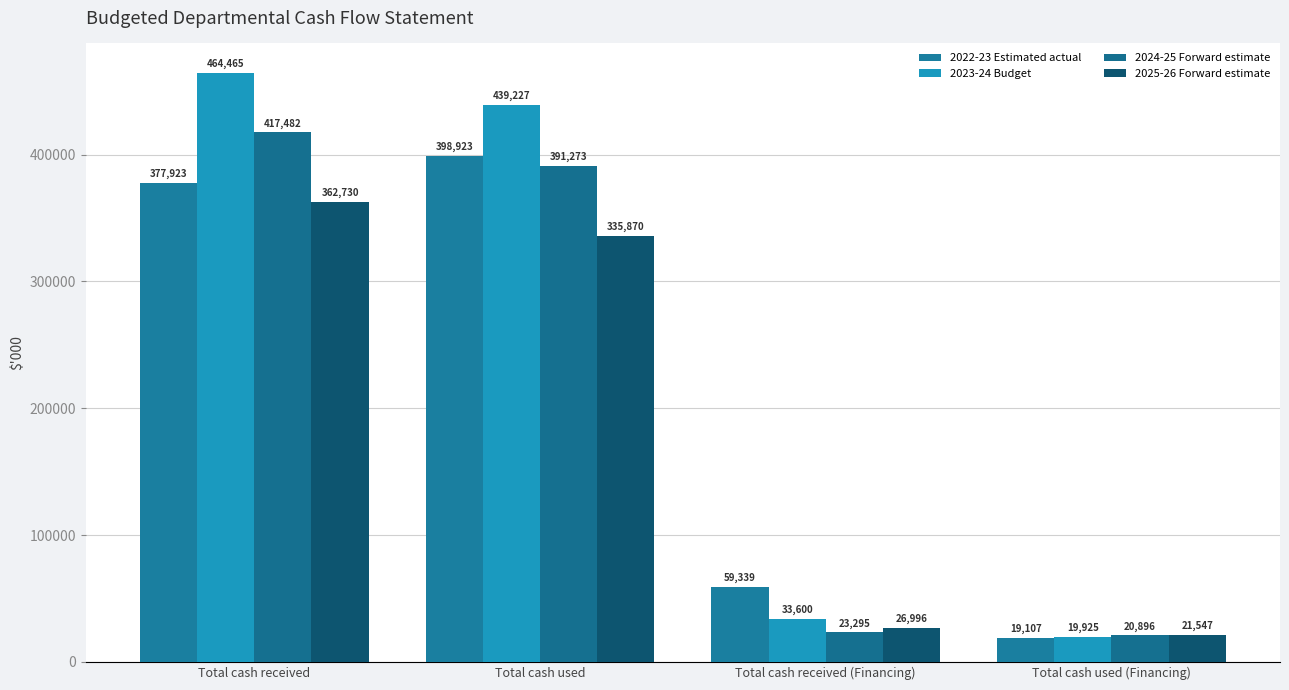

Which series has the largest total across all categories?

2023-24 Budget